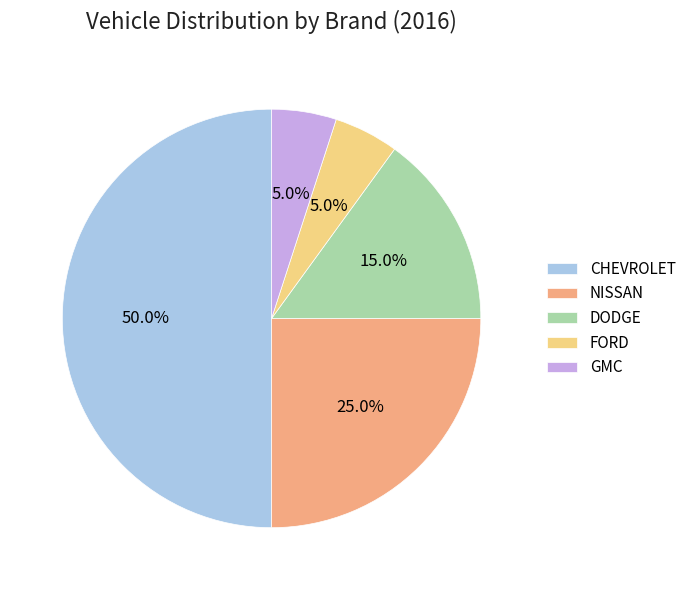

True or false: DODGE accounts for 15% of the total.

True